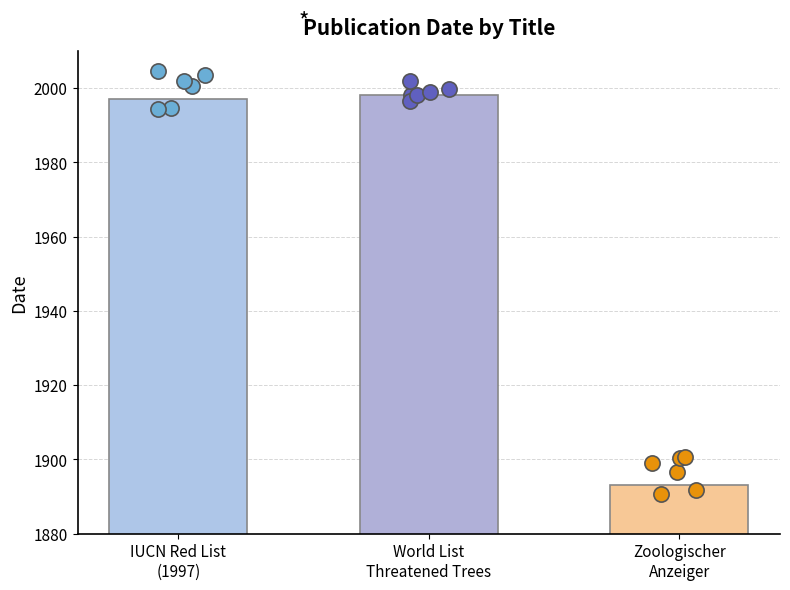

What is the change in value from IUCN Red List (1997) to Zoologischer Anzeiger?

-104